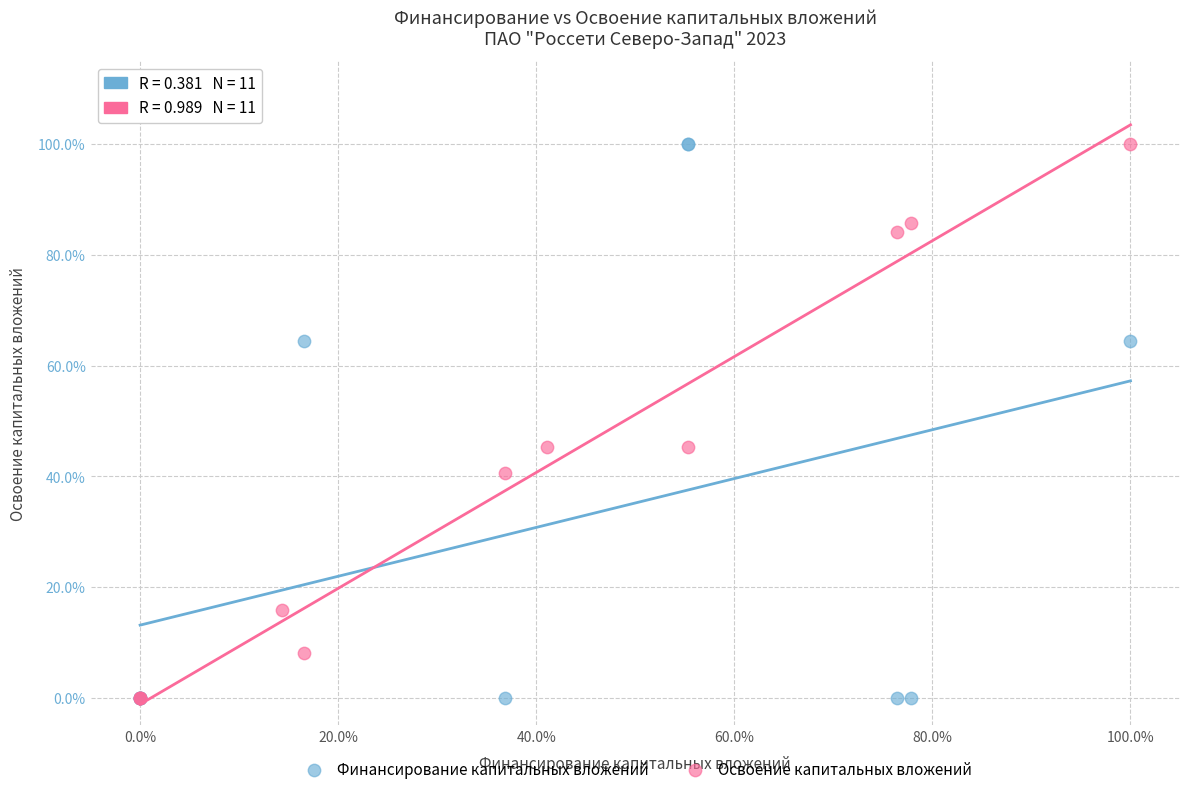

What are all the series names shown in the legend?

Финансирование капитальных вложений, Освоение капитальных вложений